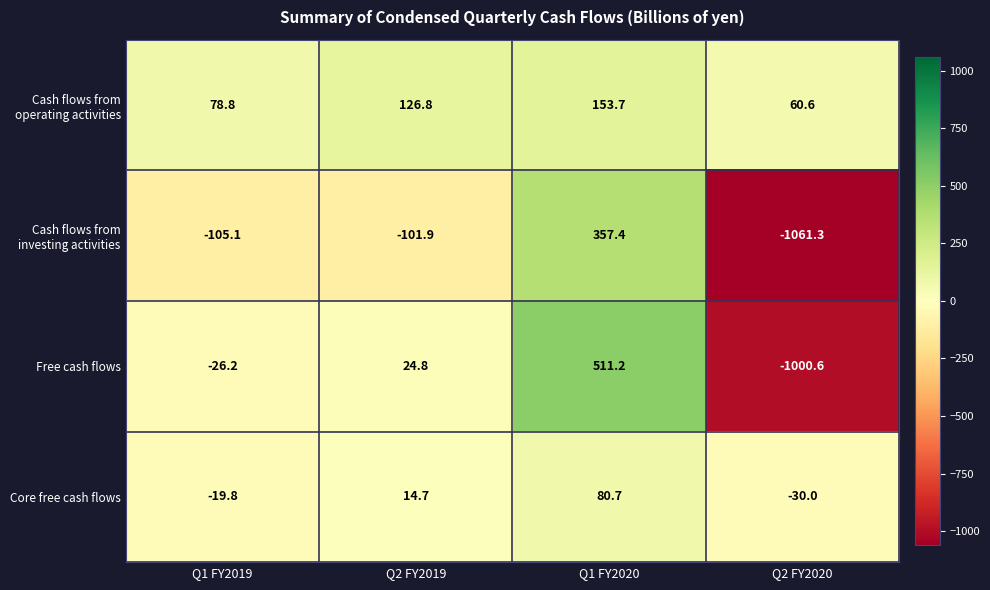

How many categories are shown in the chart?

4